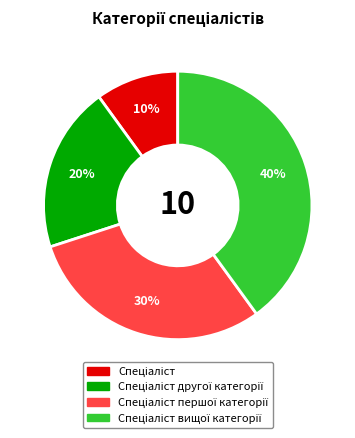

To the nearest percent, what is the difference between the largest and smallest slice percentages?

30%